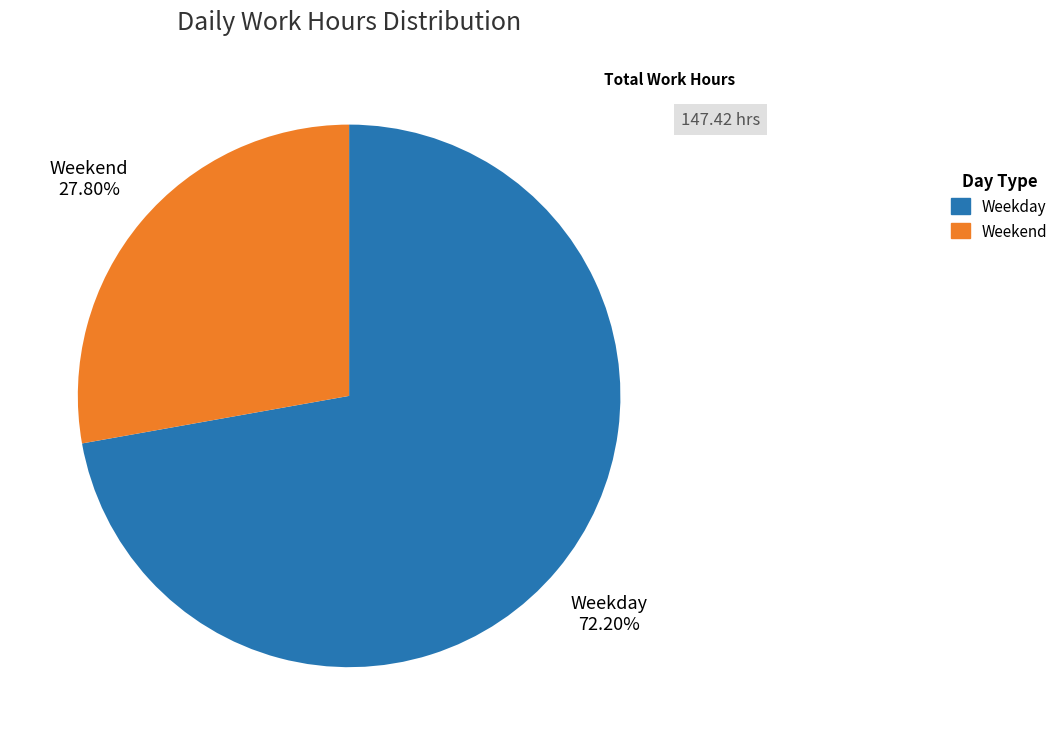

Do Weekday and Weekend together represent more than half of the pie?

Yes